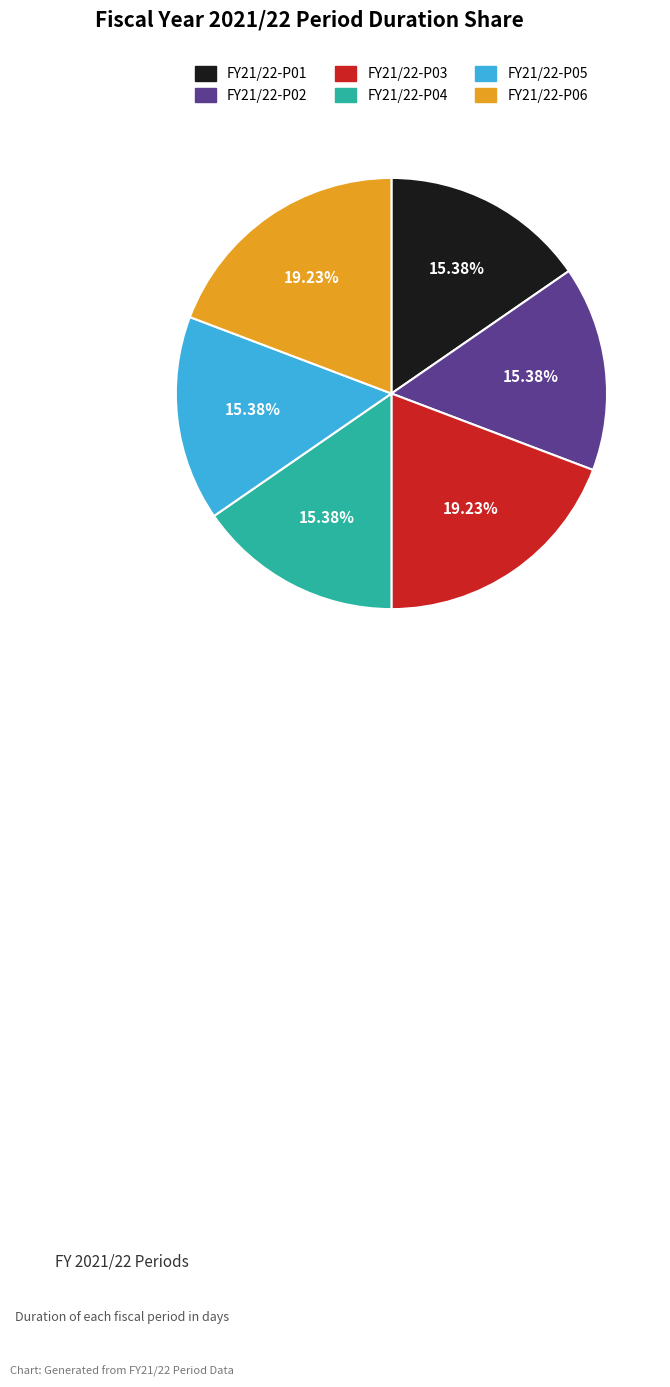

Count the number of slices in the pie.

6